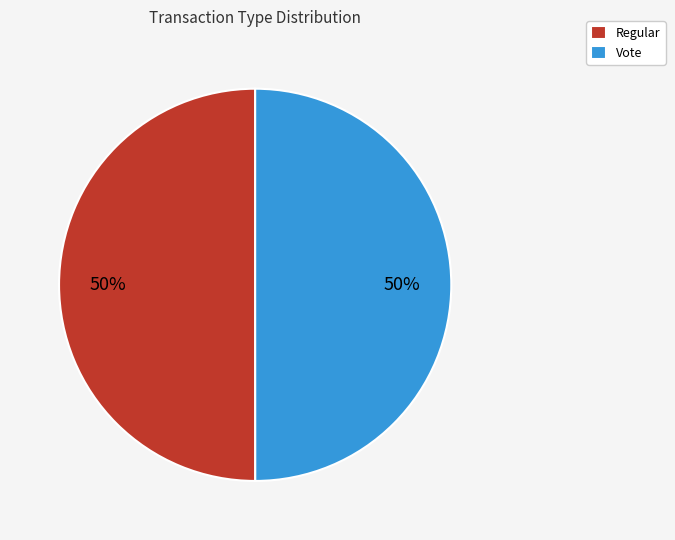

Is the sum of Regular and Vote greater than half?

Yes